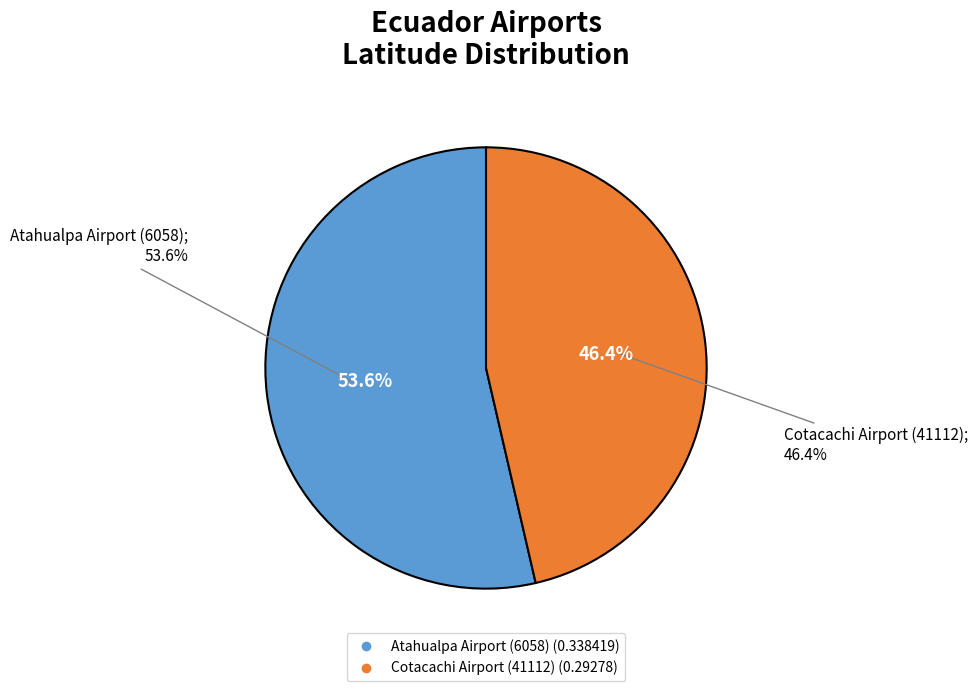

To the nearest percent, what portion does Atahualpa Airport (6058) represent?

54%